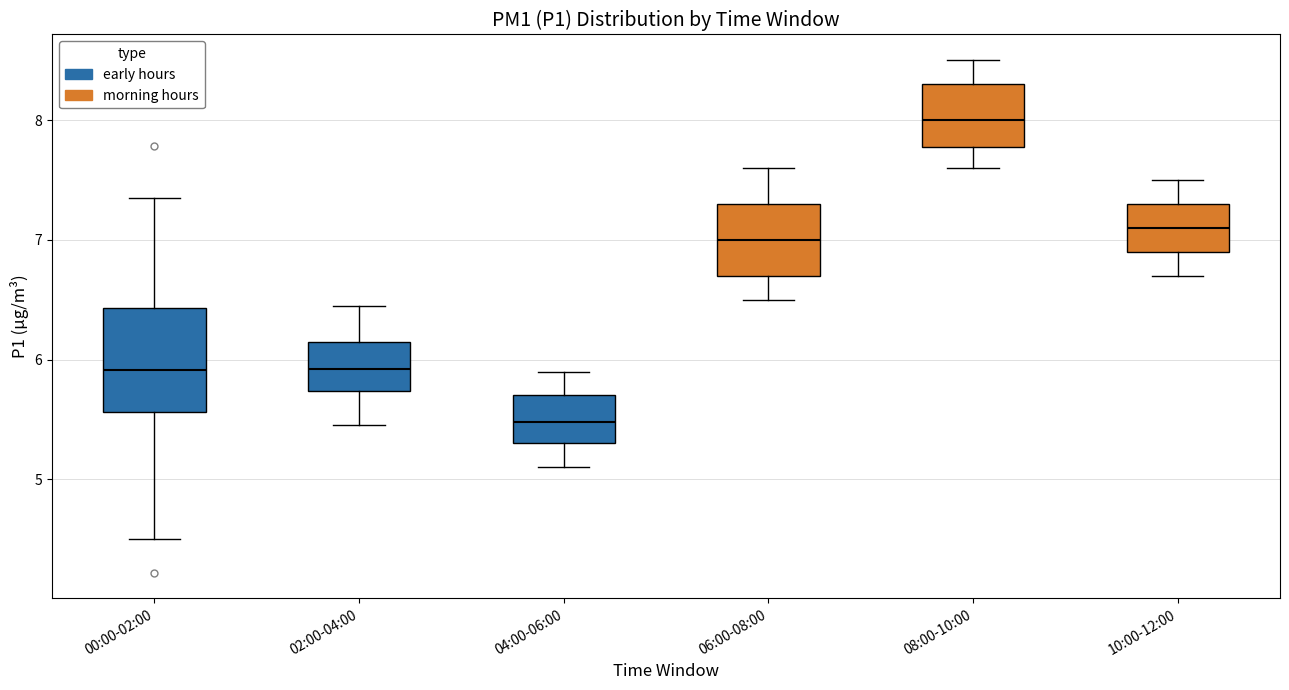

Where does the median line of the box for 00:00-02:00 sit on the y-axis? The values are not printed on the chart, so give them approximately, as read against the axis.

5.9